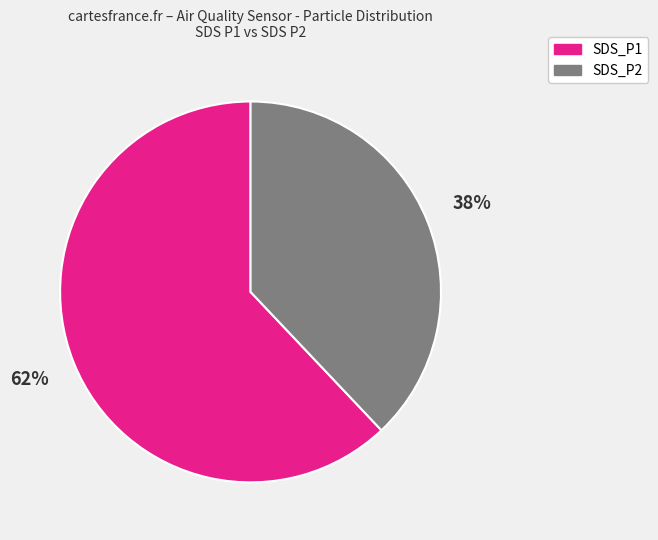

What is the majority slice?

SDS_P1